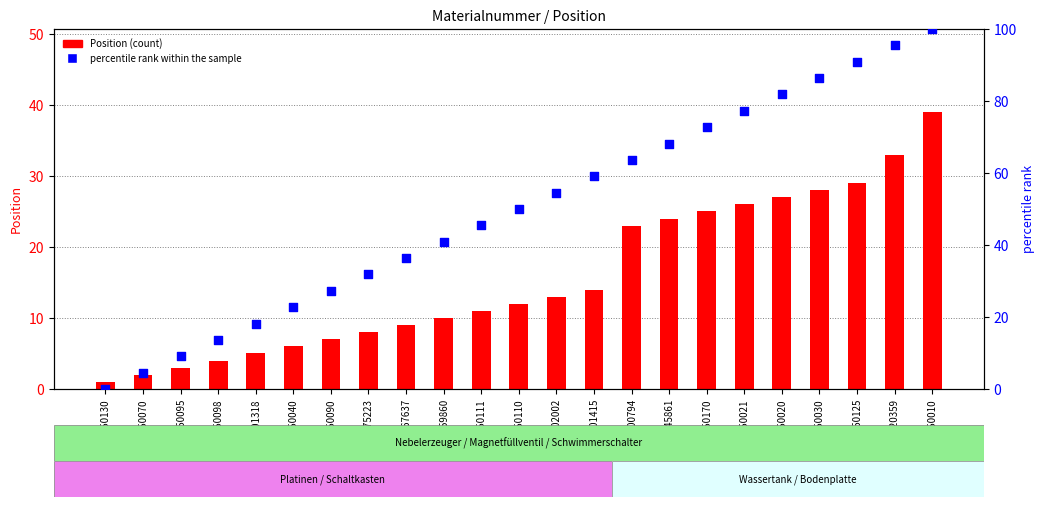

Which series has the largest total across all categories?

percentile rank within the sample